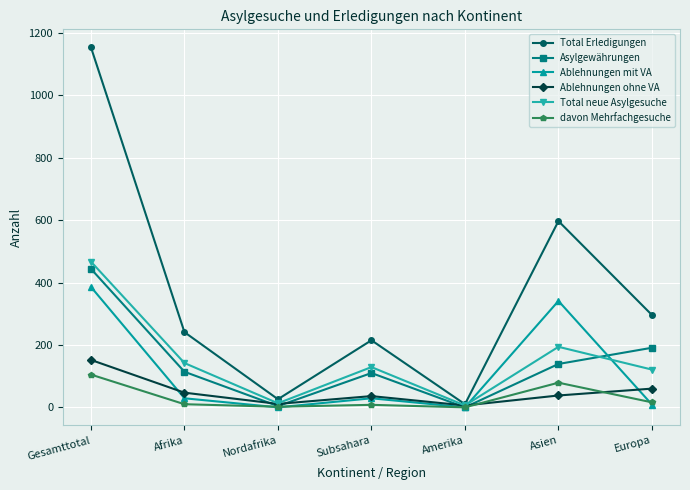

How many data points in Ablehnungen ohne VA are less than 38?

3